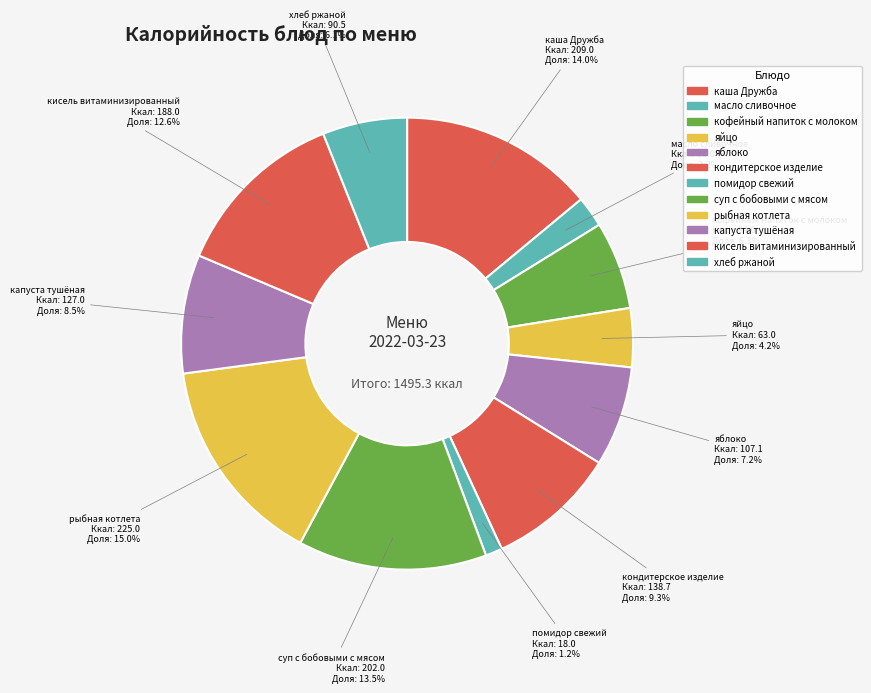

Count the number of slices in the pie.

12